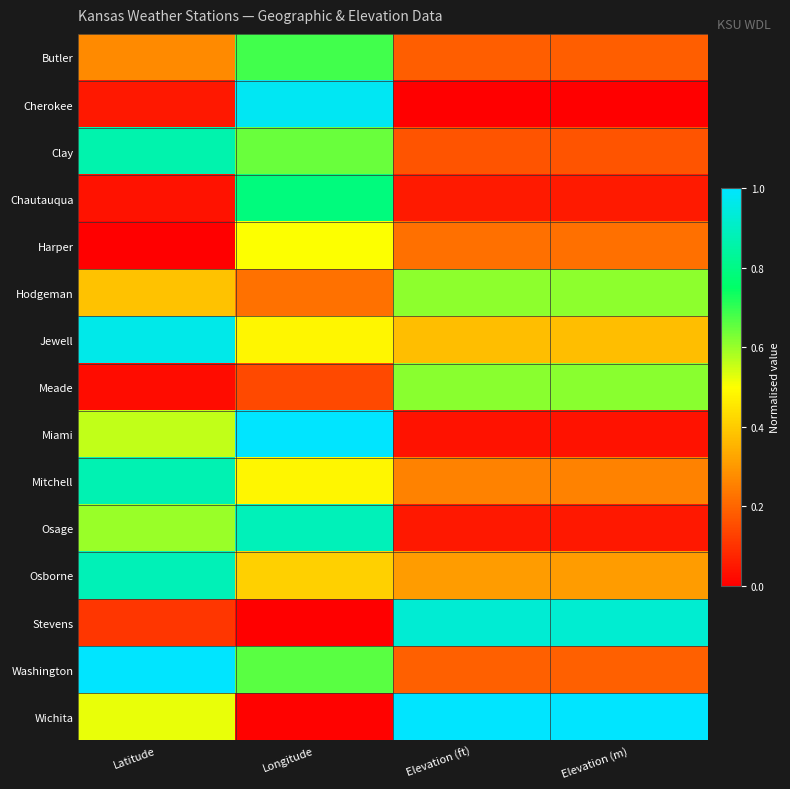

Reading left to right, extract all data points from this chart.

Butler: Latitude=0.3	Longitude=0.7	Elevation (ft)=0.2	Elevation (m)=0.2
Cherokee: Latitude=0.0	Longitude=1.0	Elevation (ft)=0.0	Elevation (m)=0.0
Clay: Latitude=0.9	Longitude=0.6	Elevation (ft)=0.2	Elevation (m)=0.2
Chautauqua: Latitude=0.0	Longitude=0.8	Elevation (ft)=0.1	Elevation (m)=0.1
Harper: Latitude=0.0	Longitude=0.5	Elevation (ft)=0.2	Elevation (m)=0.2
Hodgeman: Latitude=0.4	Longitude=0.2	Elevation (ft)=0.6	Elevation (m)=0.6
Jewell: Latitude=1.0	Longitude=0.5	Elevation (ft)=0.4	Elevation (m)=0.4
Meade: Latitude=0.0	Longitude=0.1	Elevation (ft)=0.6	Elevation (m)=0.6
Miami: Latitude=0.6	Longitude=1.0	Elevation (ft)=0.0	Elevation (m)=0.0
Mitchell: Latitude=0.9	Longitude=0.5	Elevation (ft)=0.3	Elevation (m)=0.3
Osage: Latitude=0.6	Longitude=0.9	Elevation (ft)=0.0	Elevation (m)=0.1
Osborne: Latitude=0.9	Longitude=0.4	Elevation (ft)=0.3	Elevation (m)=0.3
Stevens: Latitude=0.1	Longitude=0.0	Elevation (ft)=0.9	Elevation (m)=0.9
Washington: Latitude=1.0	Longitude=0.7	Elevation (ft)=0.2	Elevation (m)=0.2
Wichita: Latitude=0.5	Longitude=0.0	Elevation (ft)=1.0	Elevation (m)=1.0